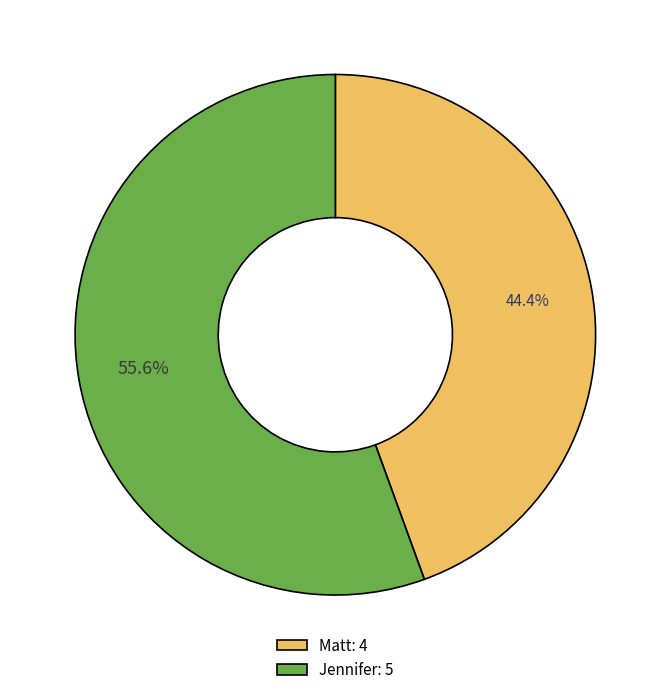

What percentage do Matt and Jennifer together represent?

100.0%